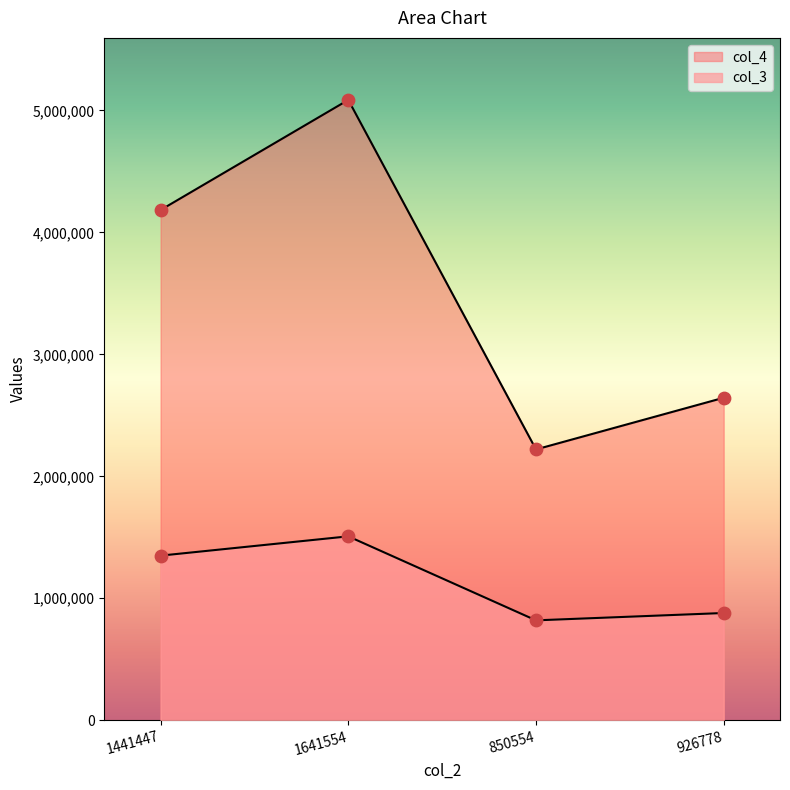

At how many categories does at least one series exceed 3016147?

2